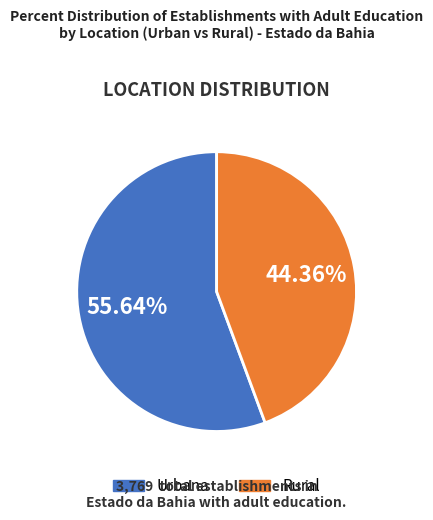

To the nearest percent, what percentage of the pie is Urbana?

56%